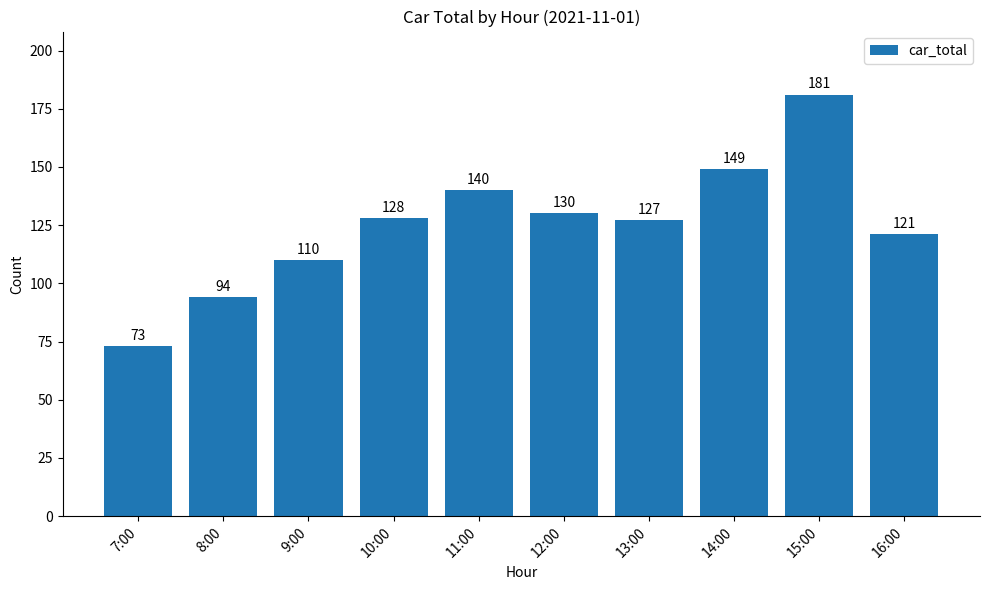

How many bars are there in total?

10